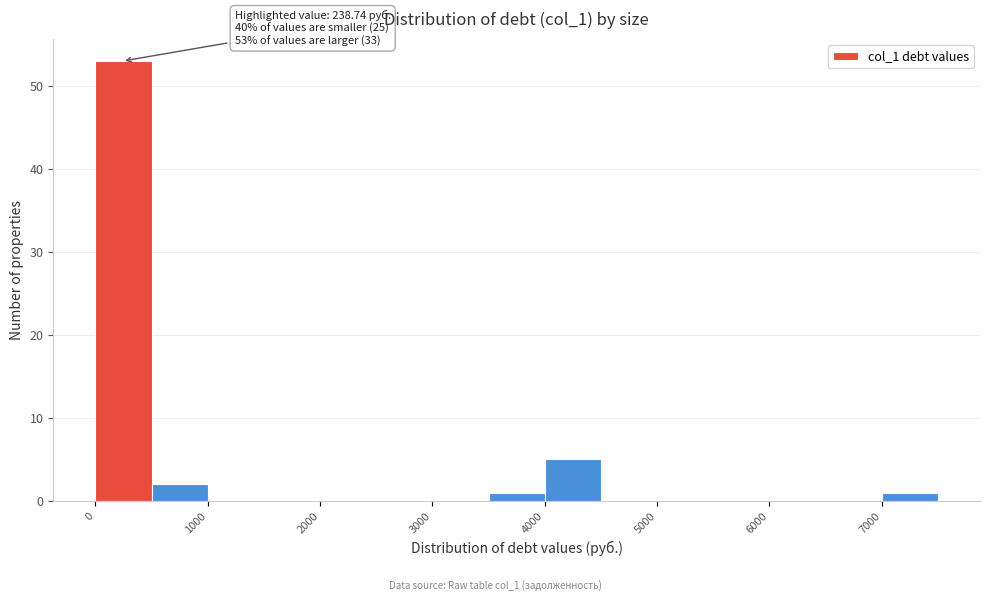

Over which range of the x-axis is the bar tallest?

0 to 500